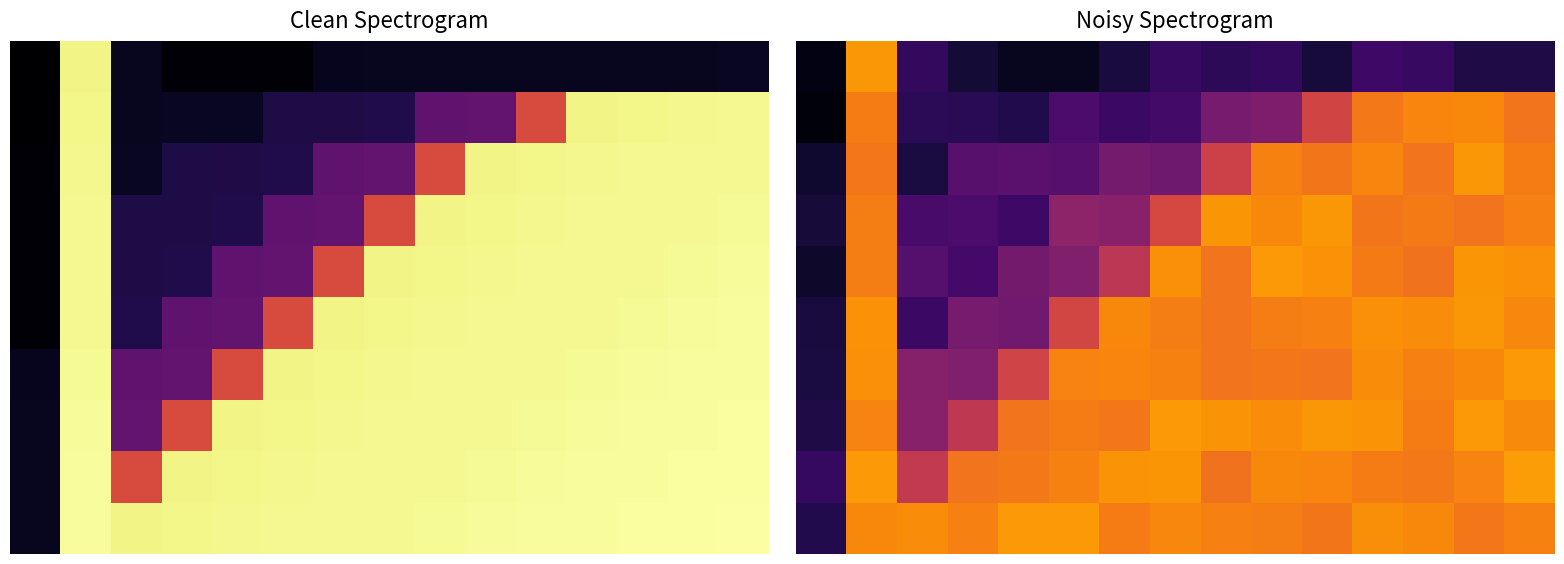

Between 8 and 4, which is larger?

8